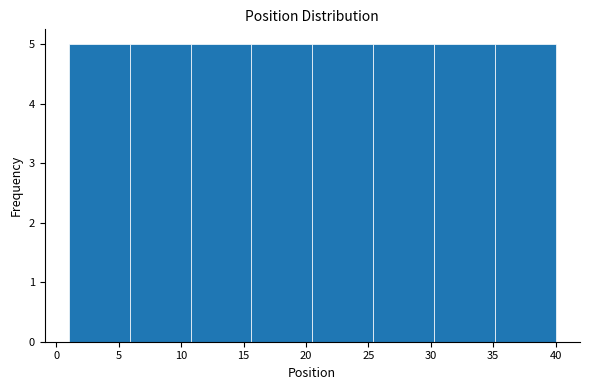

Reading left to right, list every bar in this chart as the range it spans on the x-axis followed by its height. Neither the bar edges nor the heights are printed on the chart, so give them approximately, as read against the axes.

1.0 to 6.0: 5
6.0 to 11.0: 5
11.0 to 15.5: 5
15.5 to 20.5: 5
20.5 to 25.5: 5
25.5 to 30.5: 5
30.5 to 35.0: 5
35.0 to 40.0: 5